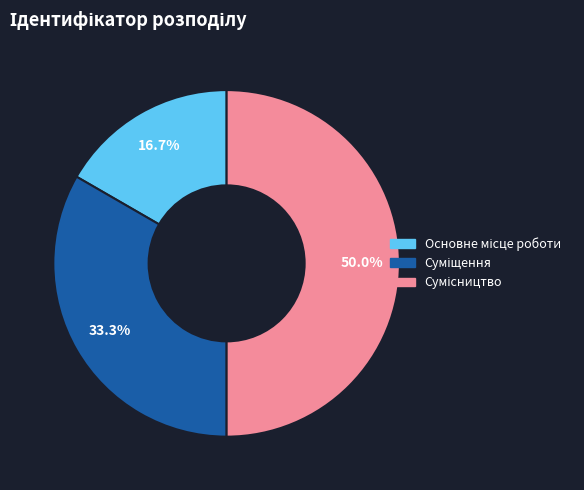

How many segments does this pie chart have?

3